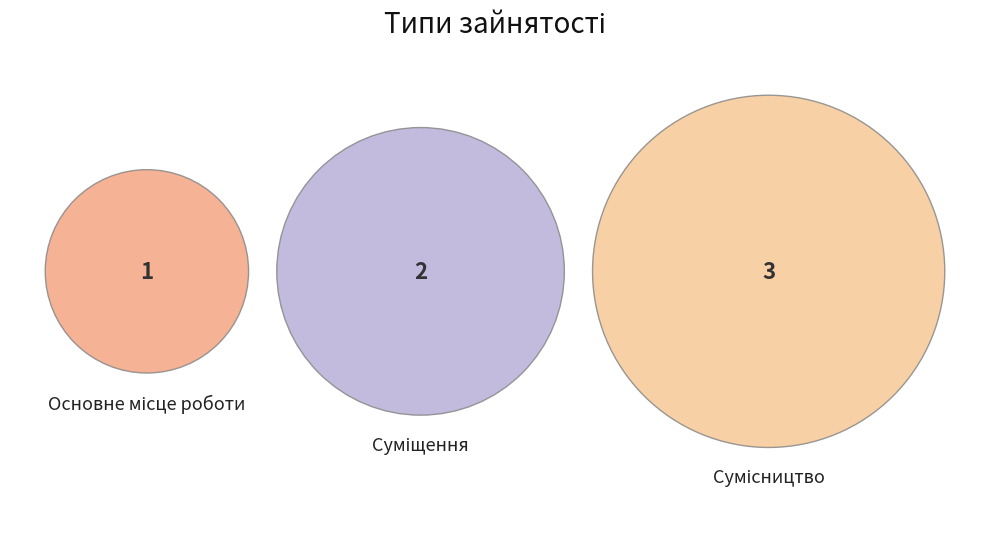

Which category has the smallest portion of the pie?

Основне місце роботи